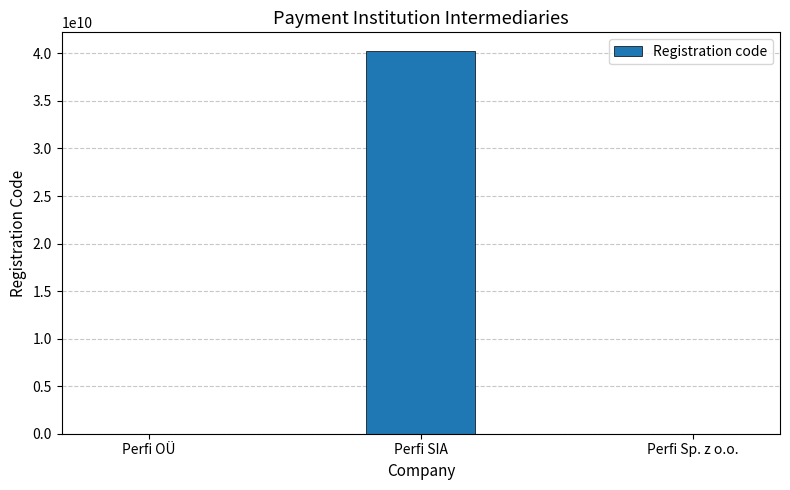

What is the sum of all values?

40220707226